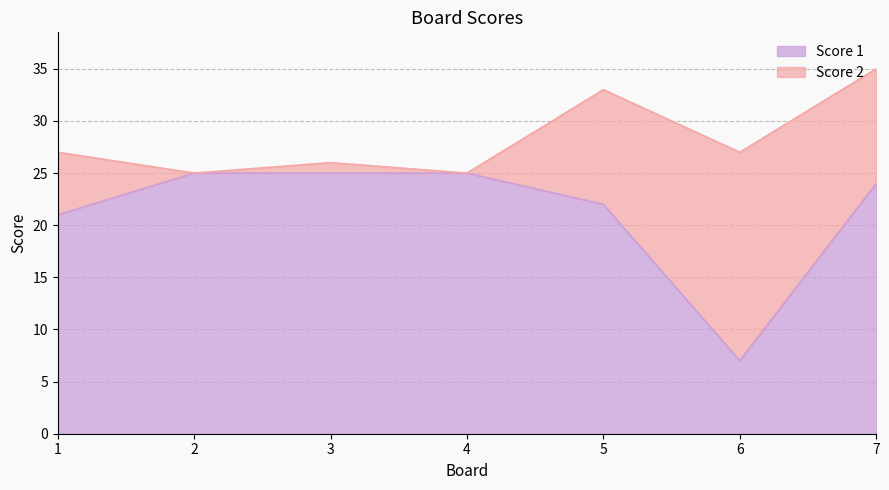

What is the sum of all values?

149